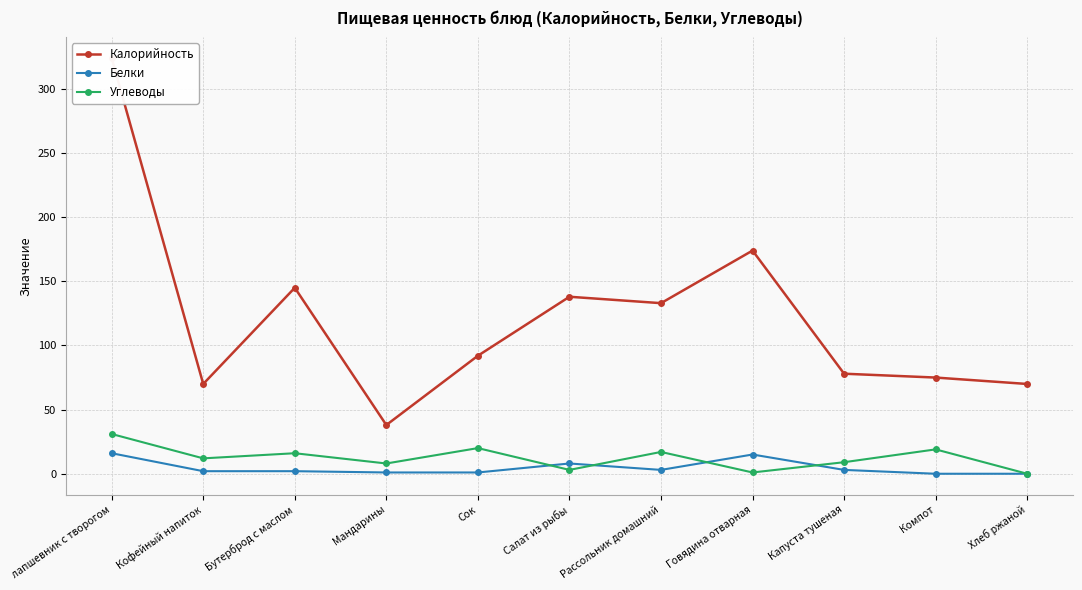

How many data points in Белки are less than 2?

4